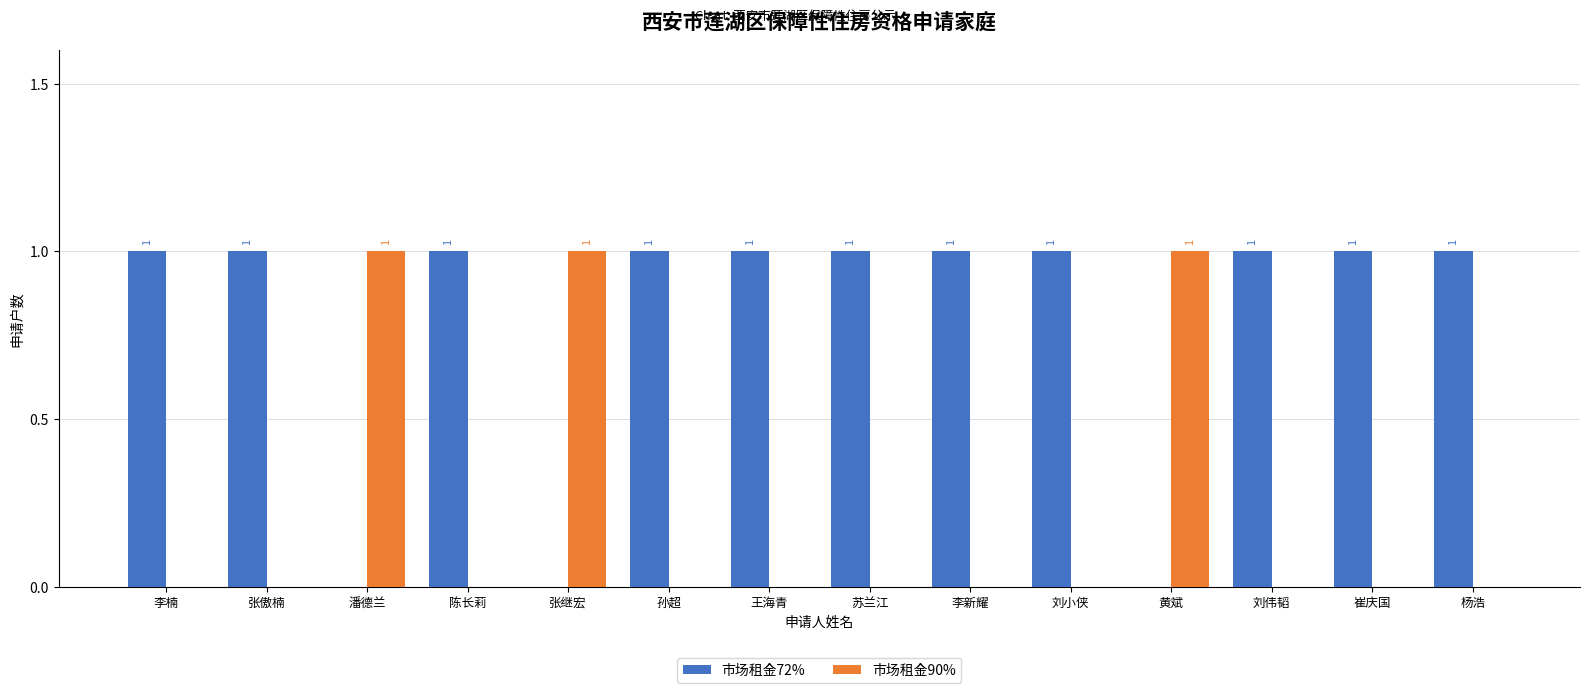

Reading left to right, what are all the values shown in this chart?

市场租金72%: 李楠=1	张傲楠=1	潘德兰=0	陈长莉=1	张继宏=0	孙超=1	王海青=1	苏兰江=1	李新耀=1	刘小侠=1	黄斌=0	刘伟韬=1	崔庆国=1	杨浩=1
市场租金90%: 李楠=0	张傲楠=0	潘德兰=1	陈长莉=0	张继宏=1	孙超=0	王海青=0	苏兰江=0	李新耀=0	刘小侠=0	黄斌=1	刘伟韬=0	崔庆国=0	杨浩=0